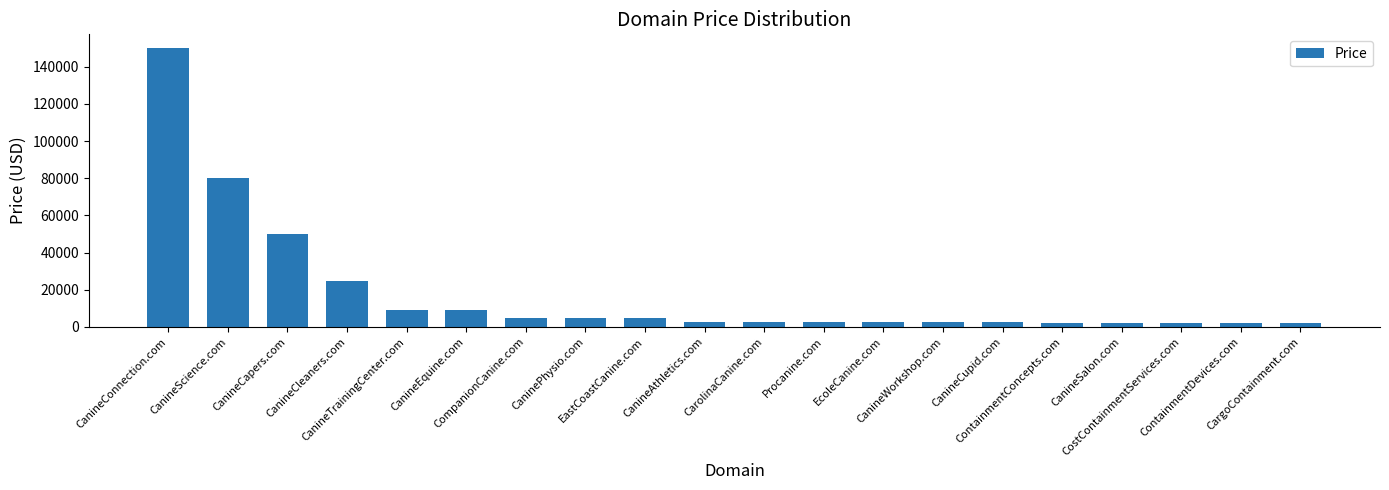

What is the difference between the maximum and second lowest values?

148000